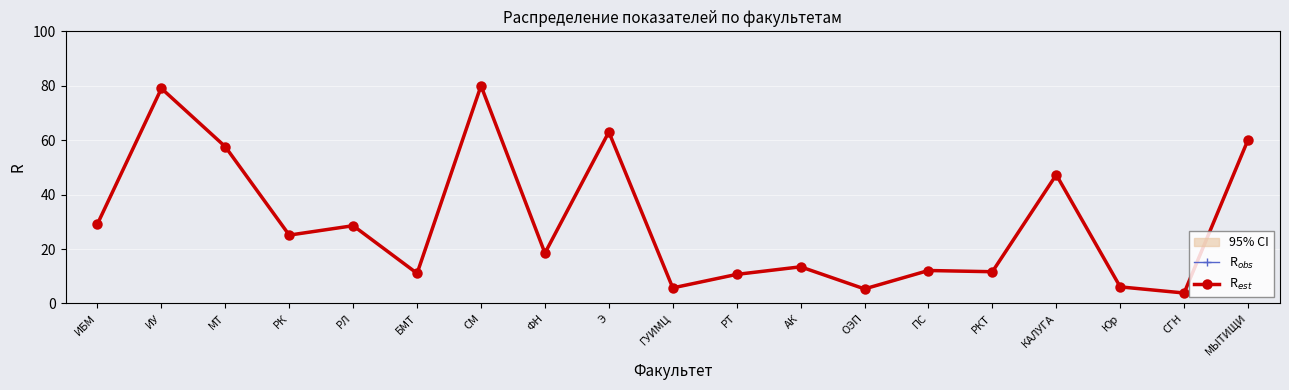

What is the lowest value of the R$_{est}$ series?

3.8